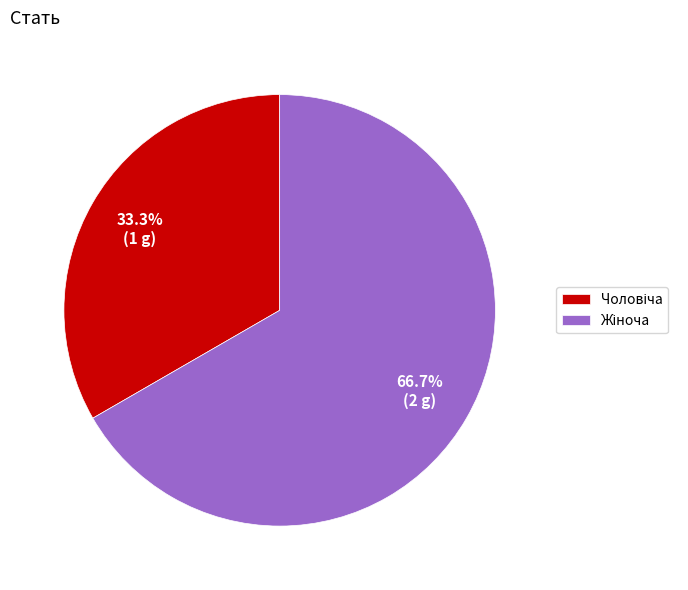

Does any single category account for the majority?

Yes